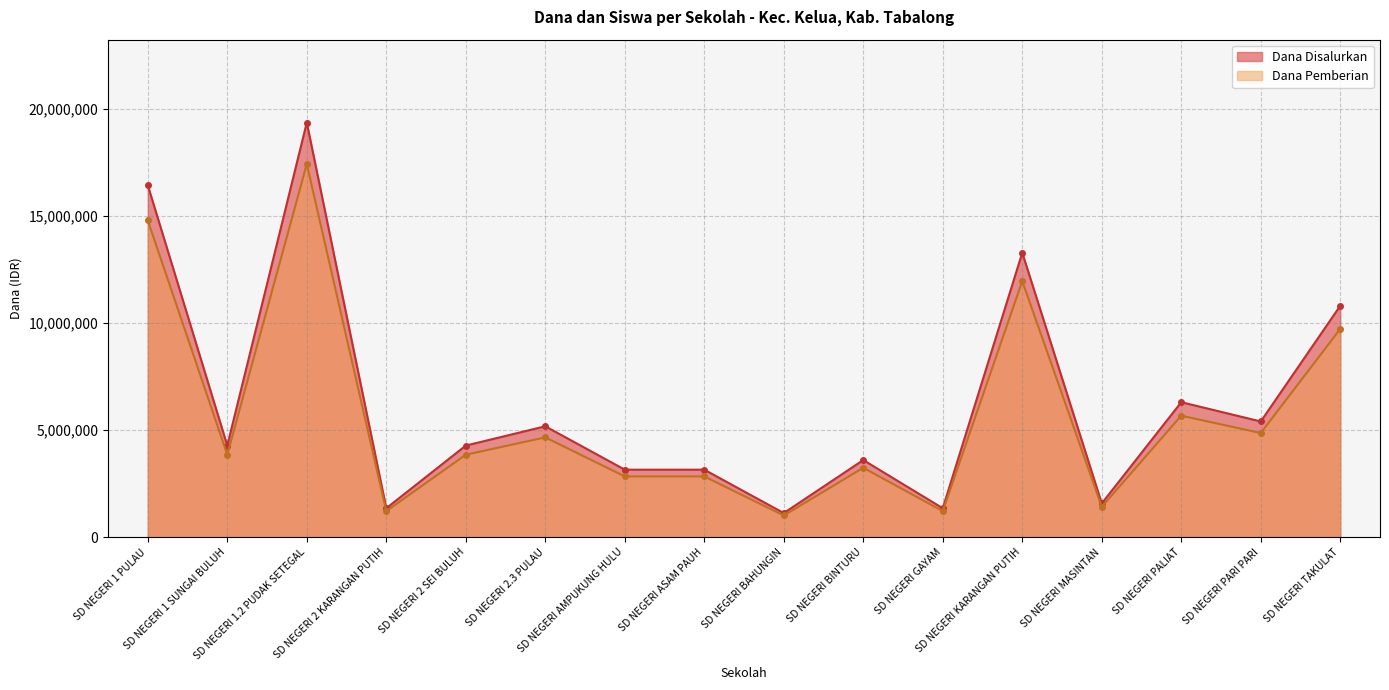

What is the lowest value of the Dana Disalurkan series?

1125000